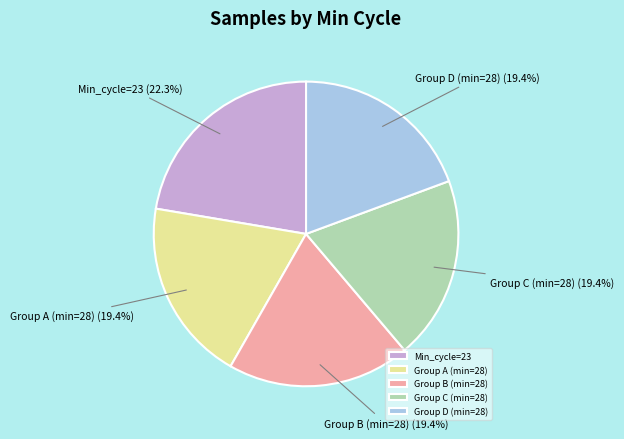

Does any single category account for the majority?

No